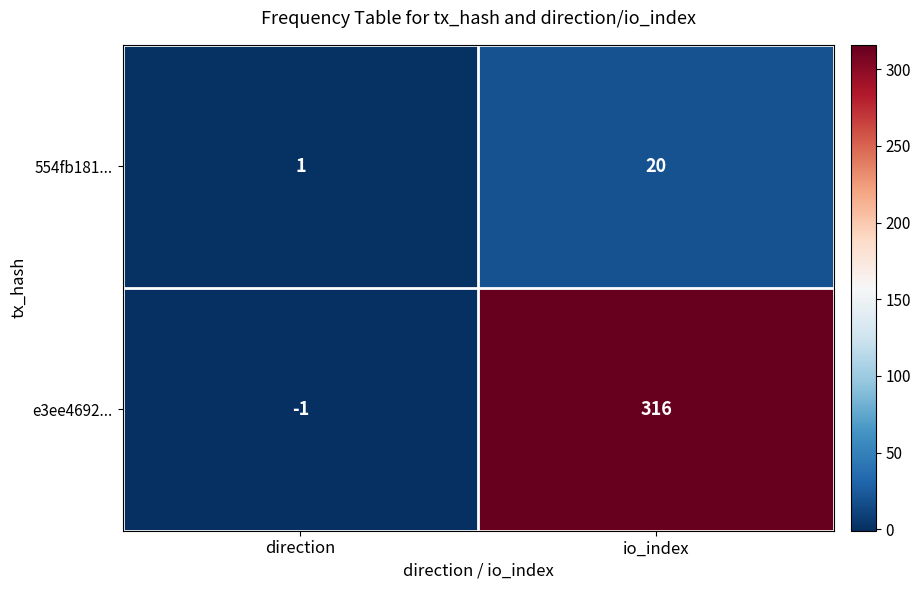

Rank the series at direction from lowest to highest value.

e3ee4692..., 554fb181...